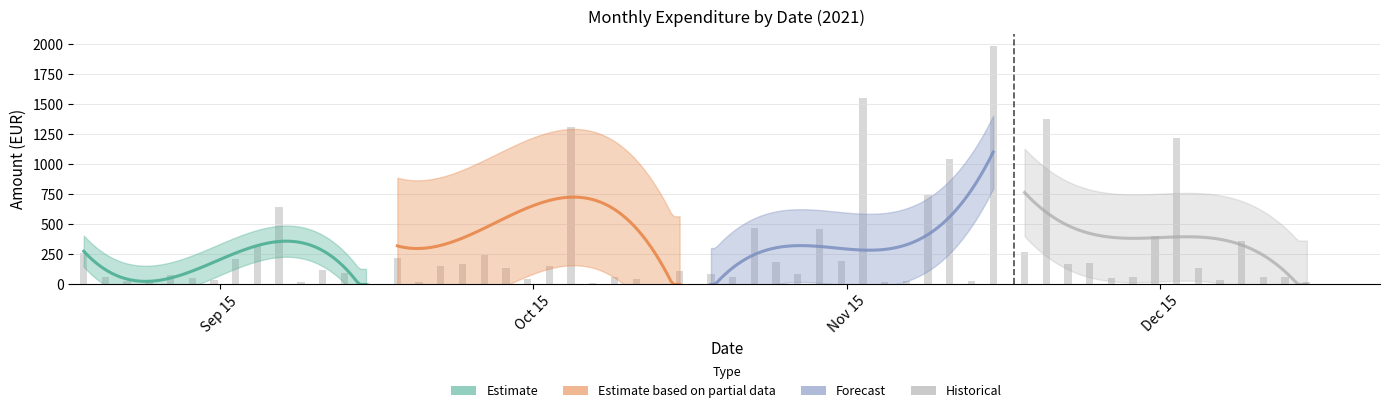

How many values in the Nov series are below 194?

7